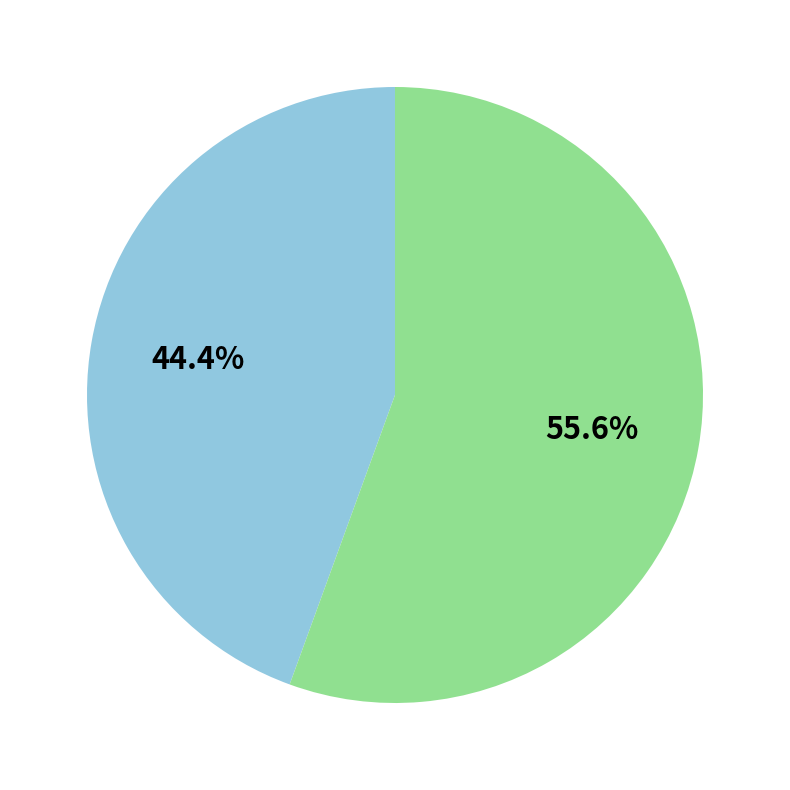

Does any single category account for the majority?

Yes